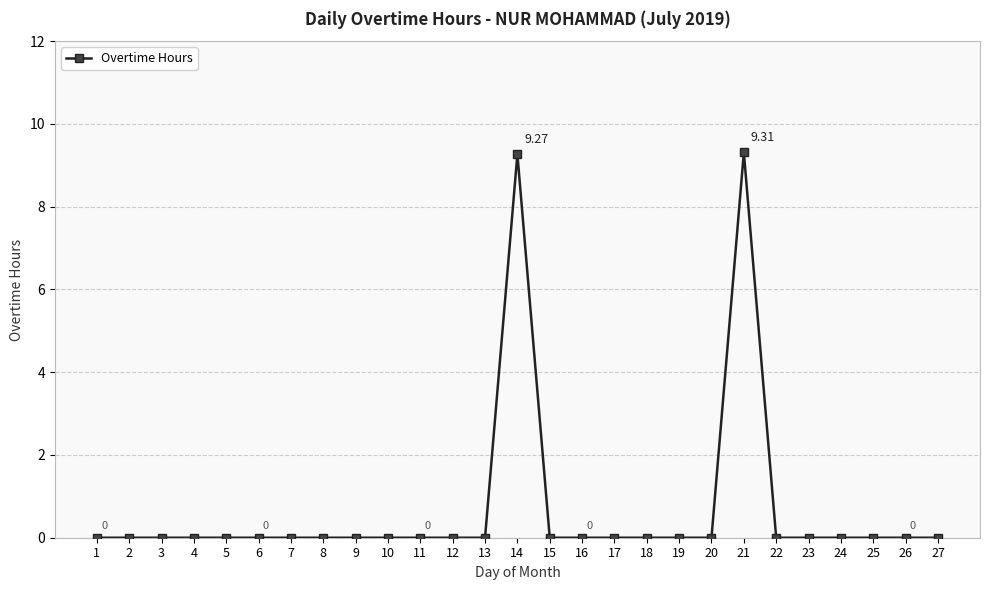

Reading left to right, transcribe all the data shown in this chart.

0.0	0.0	0.0	0.0	0.0	0.0	0.0	0.0	0.0	0.0	0.0	0.0	0.0	9.3	0.0	0.0	0.0	0.0	0.0	0.0	9.3	0.0	0.0	0.0	0.0	0.0	0.0